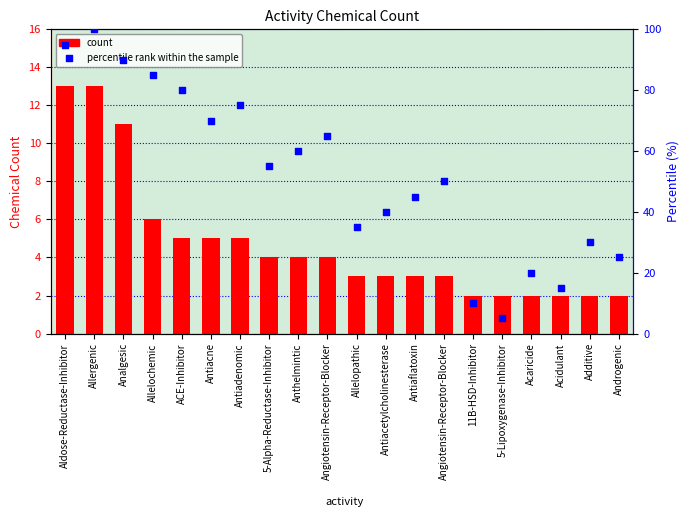

At how many categories does at least one series exceed 84?

4